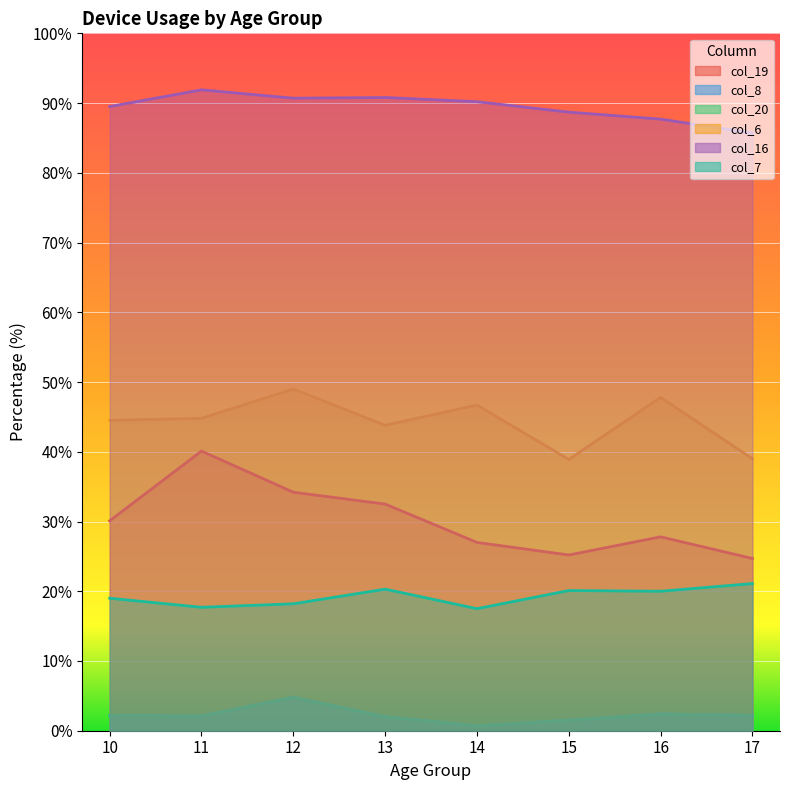

What is the lowest value of the col_20 series?

0.7